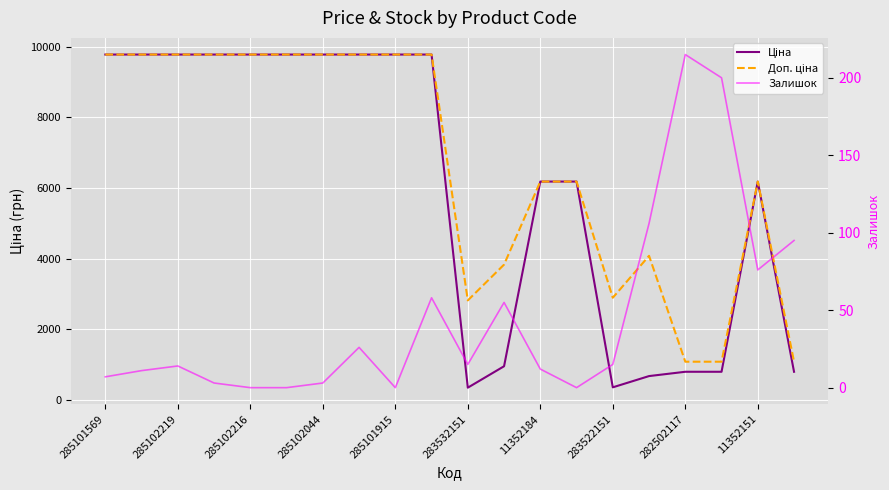

What is the label of the 3rd point from the right?

17